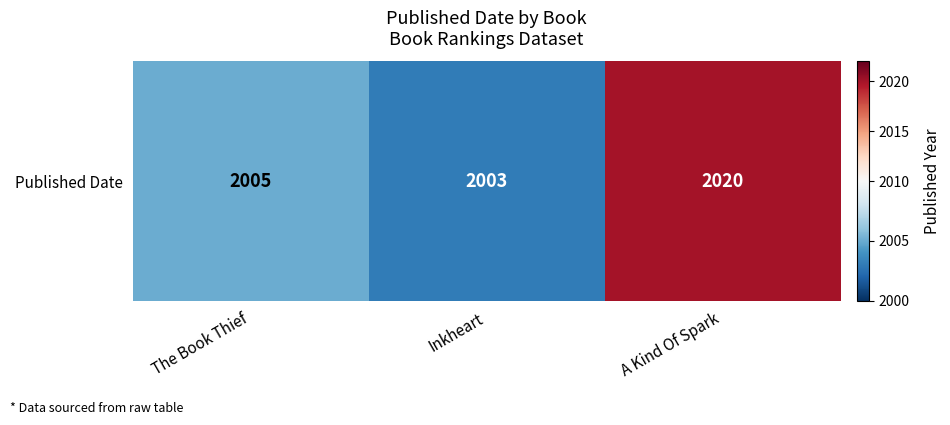

Between The Book Thief and A Kind Of Spark, which is larger?

A Kind Of Spark